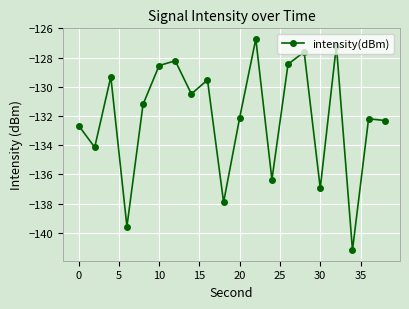

Reading left to right, list all the values displayed in this chart.

-132.7	-134.1	-129.3	-139.6	-131.2	-128.5	-128.2	-130.5	-129.5	-137.9	-132.1	-126.7	-136.4	-128.5	-127.6	-137.0	-127.2	-141.2	-132.2	-132.3